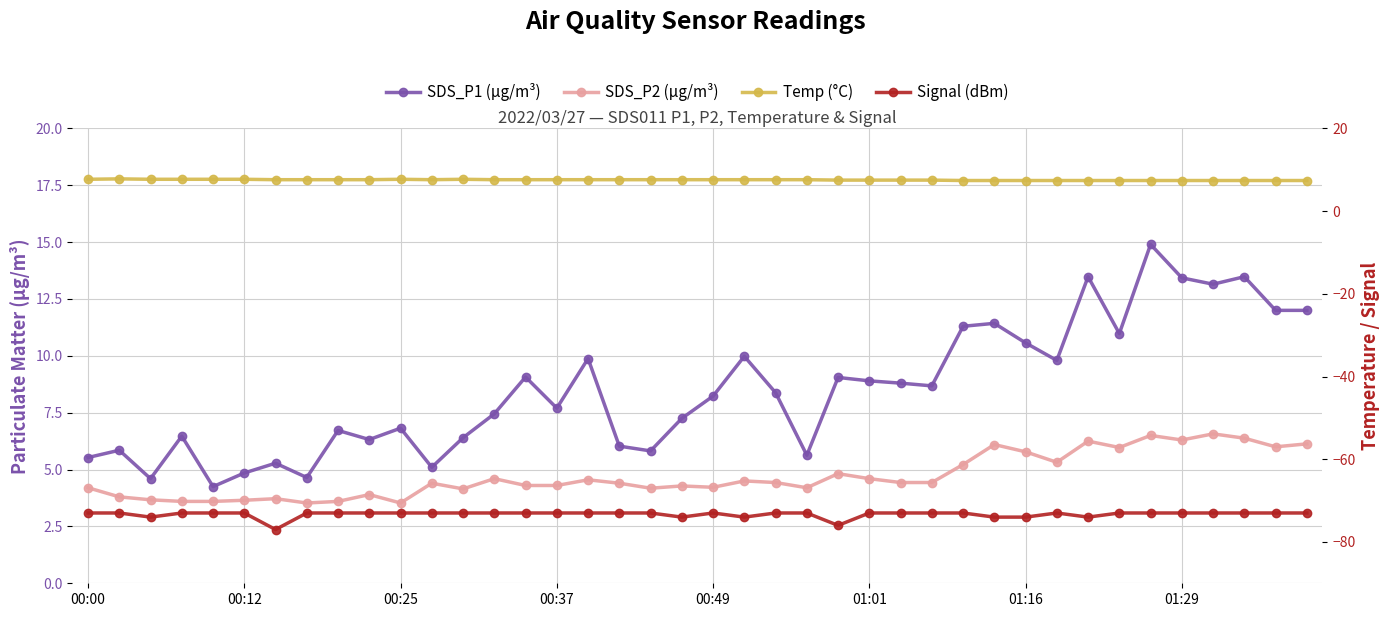

Is this an area chart (filled region under the line)?

No